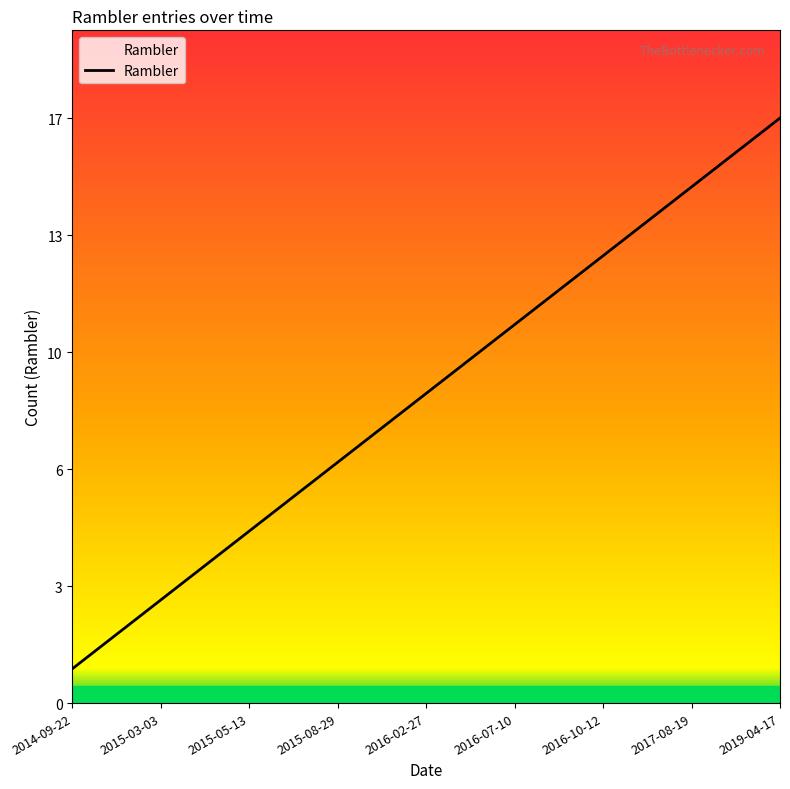

Approximately how many times larger is the value at 10 compared to 13?

0.8